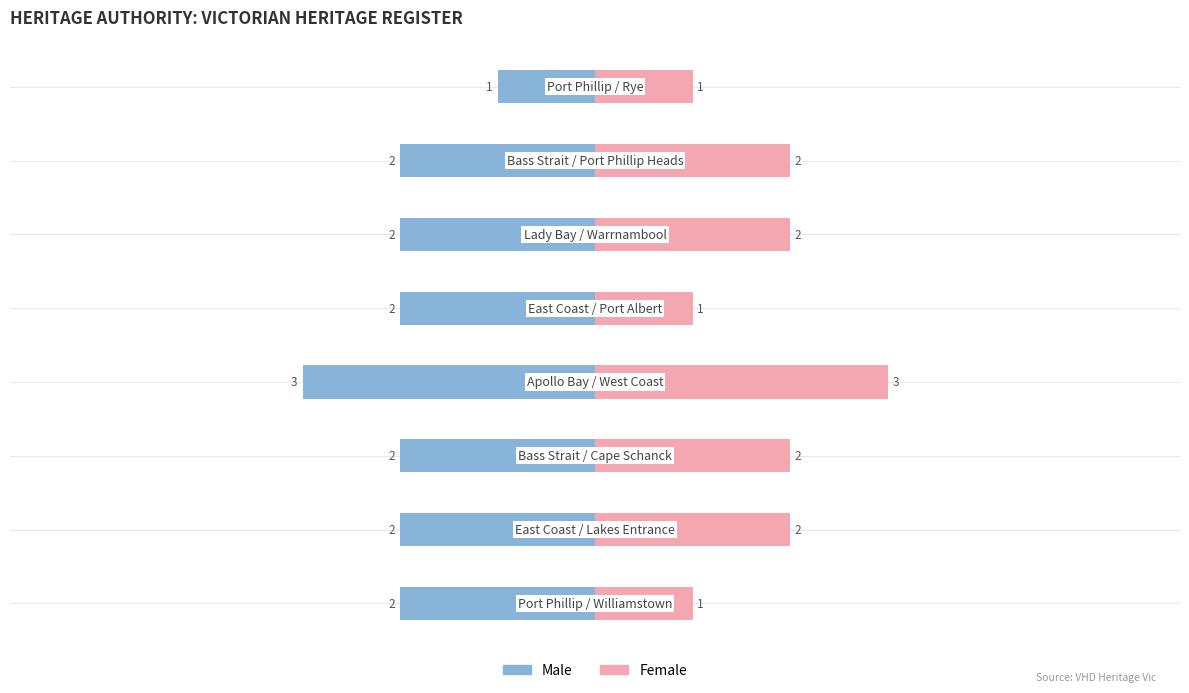

What position from the right is −2?

6